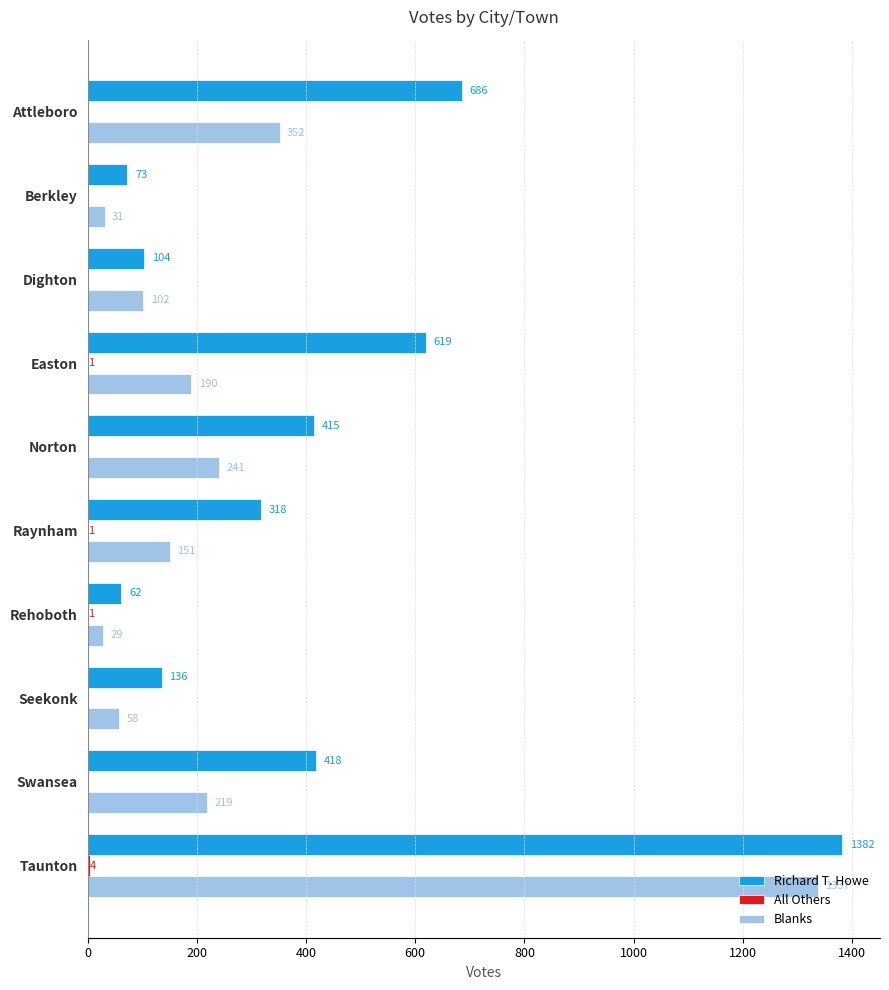

True or false: Richard T. Howe has a value of 441 at Raynham.

False